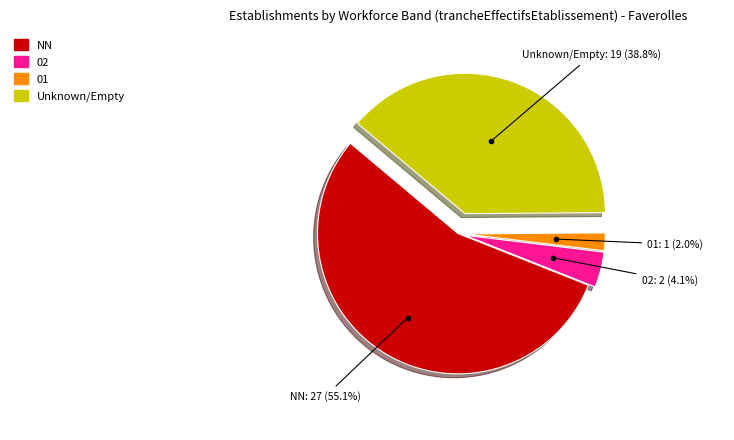

To the nearest percent, what is the difference between the largest and smallest slice percentages?

53%